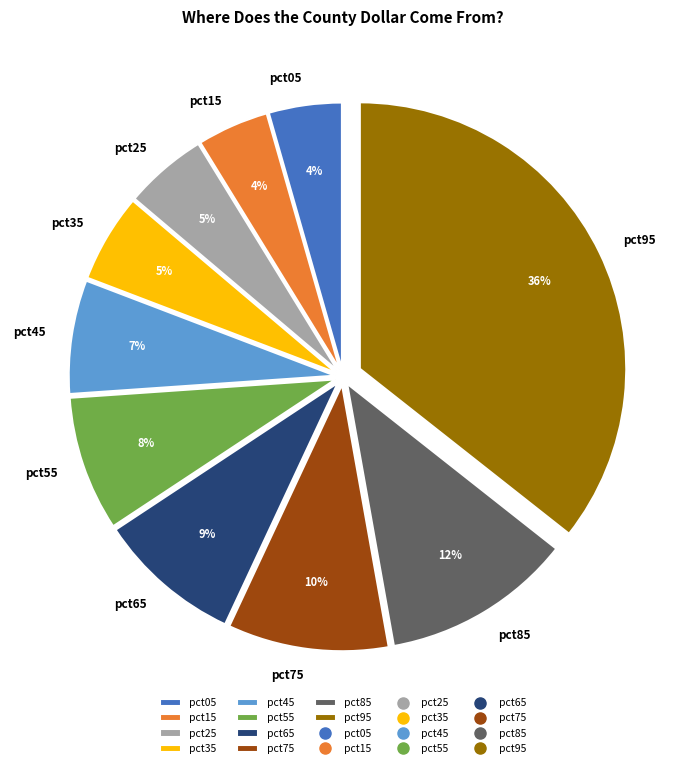

What is the largest slice in the pie chart?

pct95